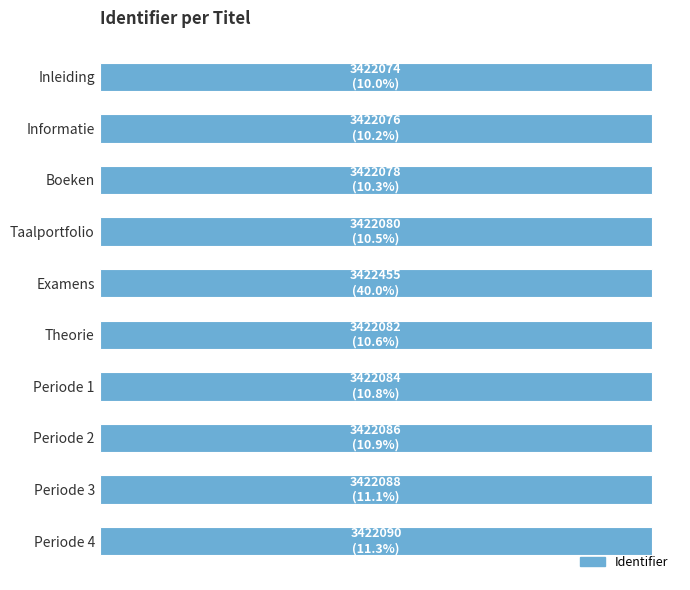

Are the bars horizontal?

Yes